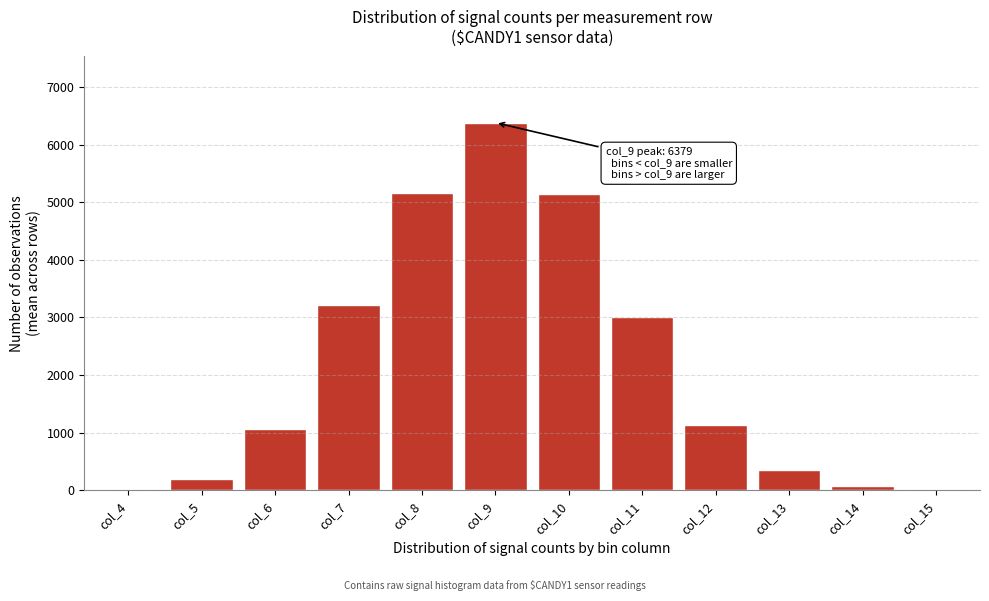

What is the greatest value displayed?

6379.4